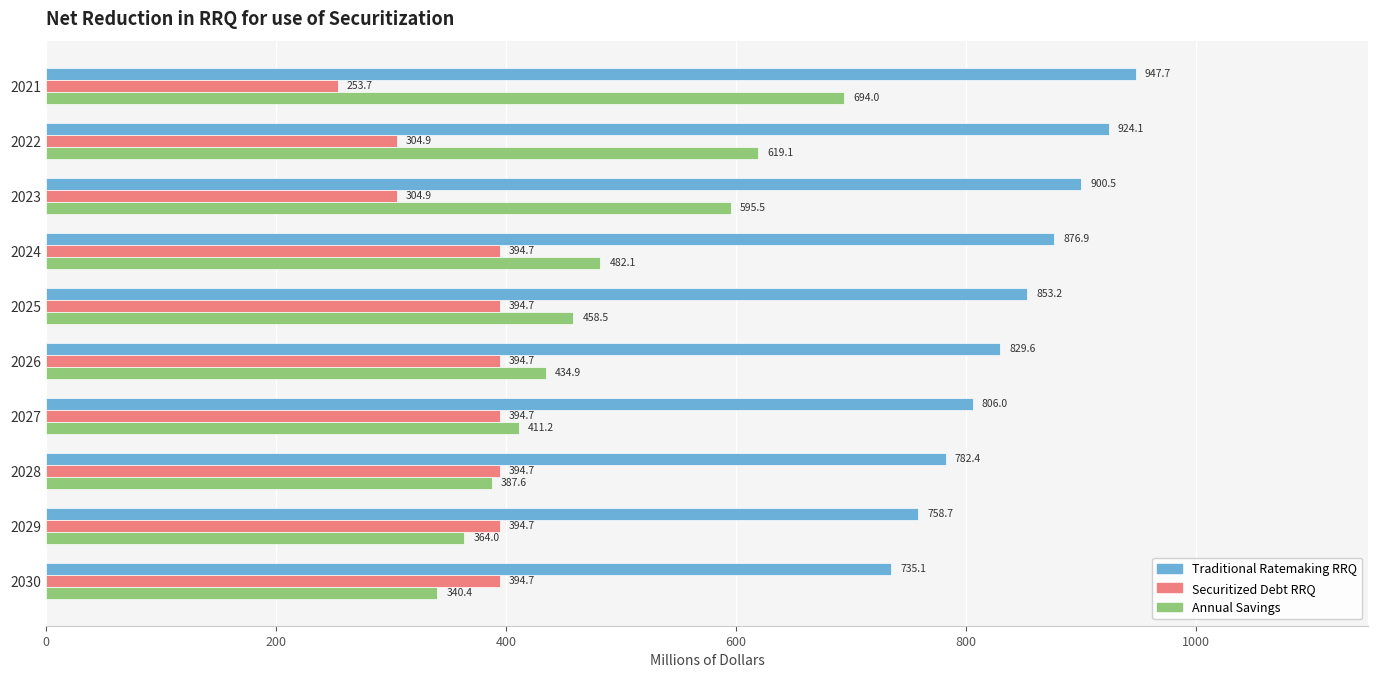

Which series changed the most between 2022 and 2024?

Annual Savings